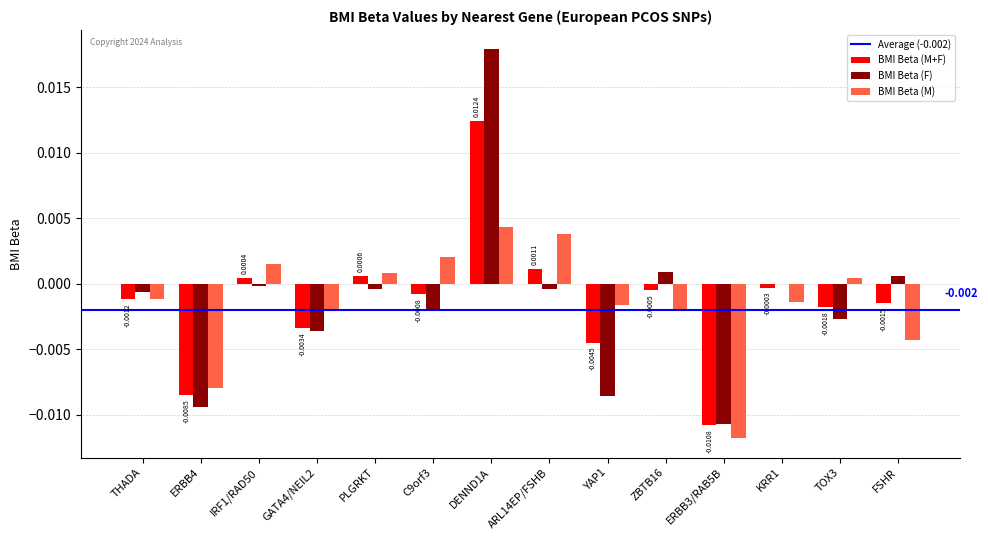

Count the number of categories in the chart.

14